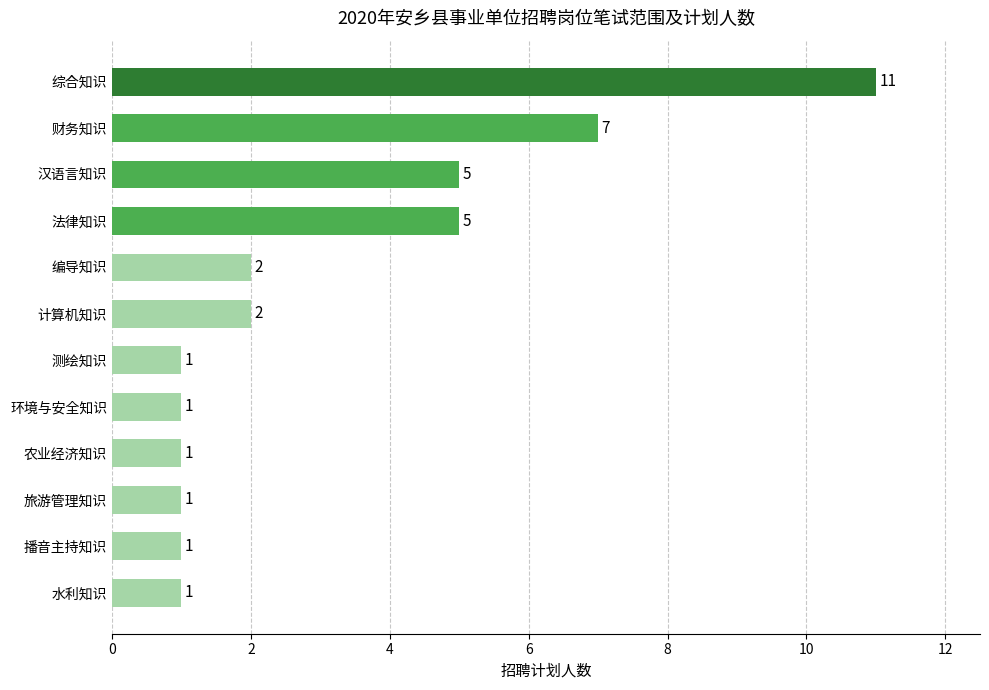

What is the label of the 10th bar from the bottom?

汉语言知识